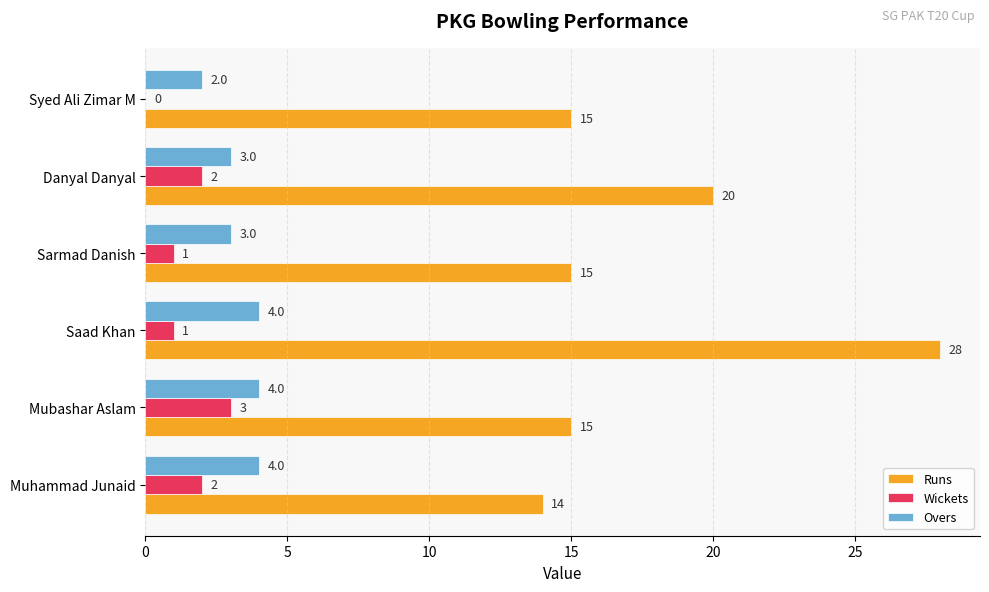

What is the sum of all Wickets values?

9